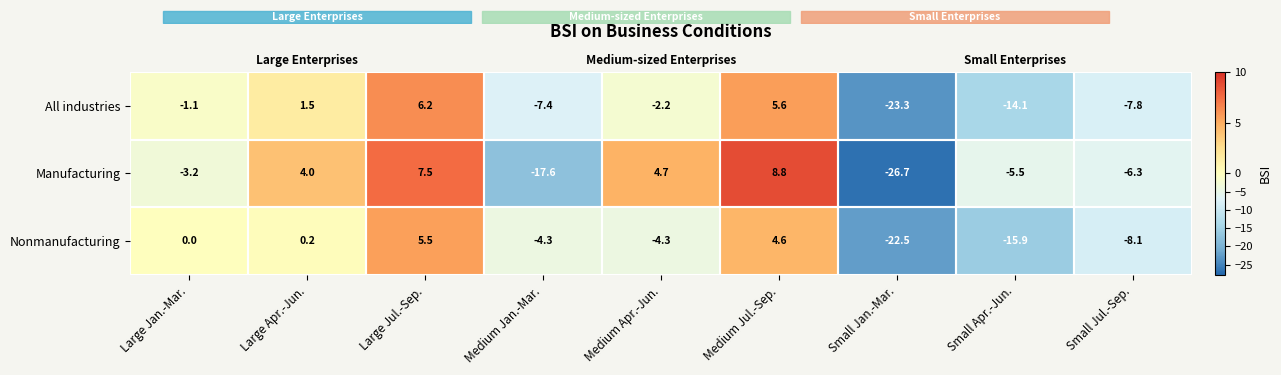

The Manufacturing series shows 6.2 at Large Apr.-Jun.. True or false?

False